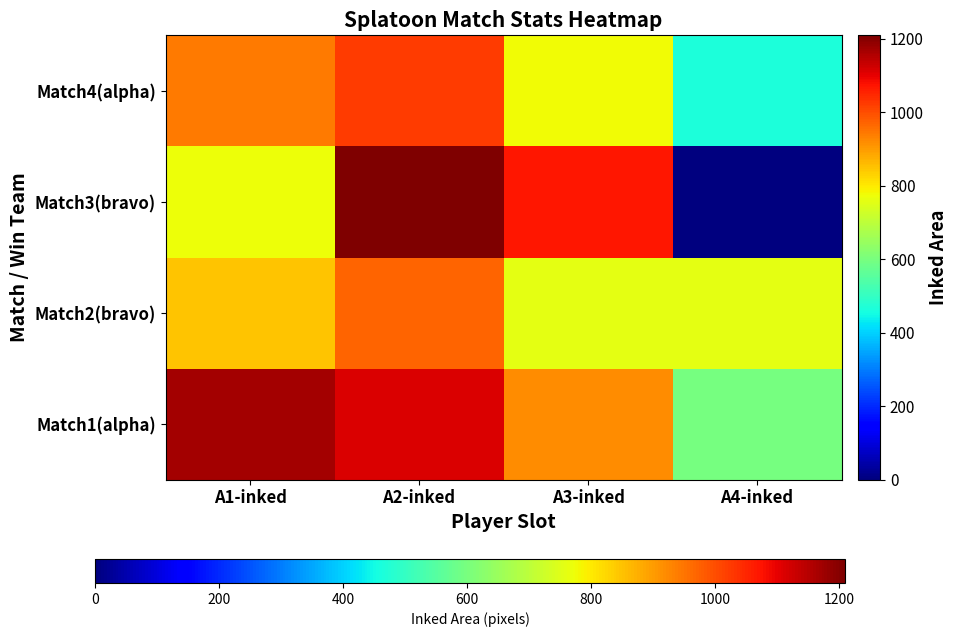

List the series in order of their peak value, highest first.

Match3(bravo), Match1(alpha), Match4(alpha), Match2(bravo)